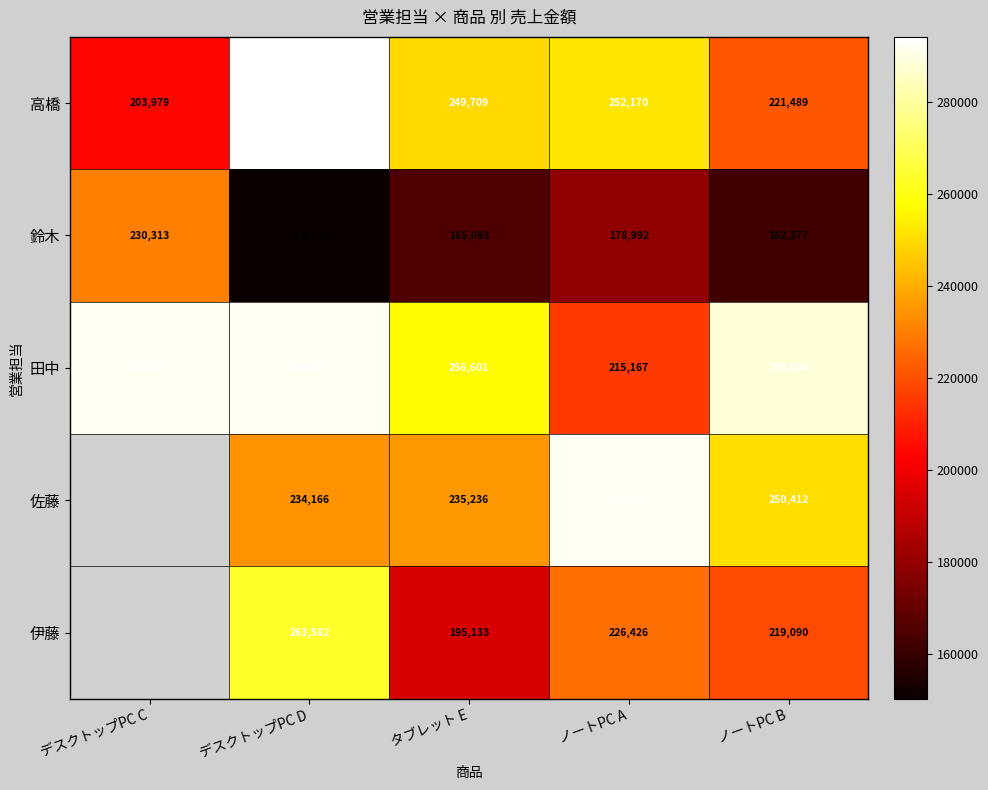

True or false: 田中 has a value of 174916 at タブレット E.

False